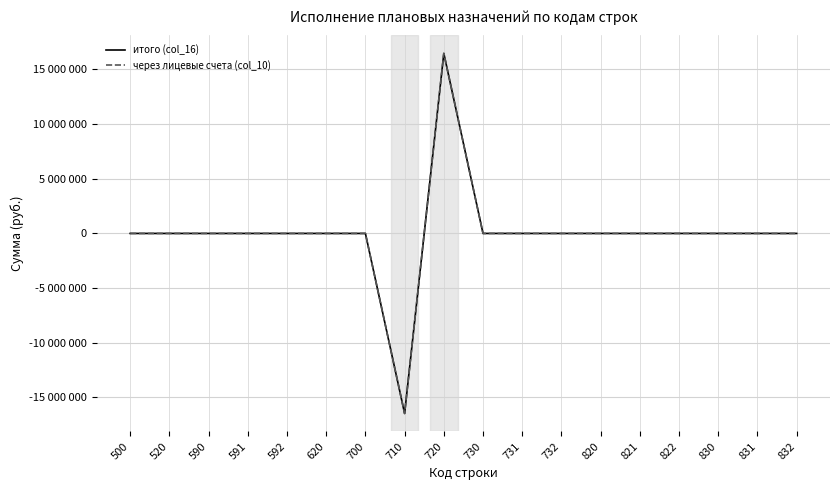

Which series has the largest range (max minus min)?

итого (col_16)